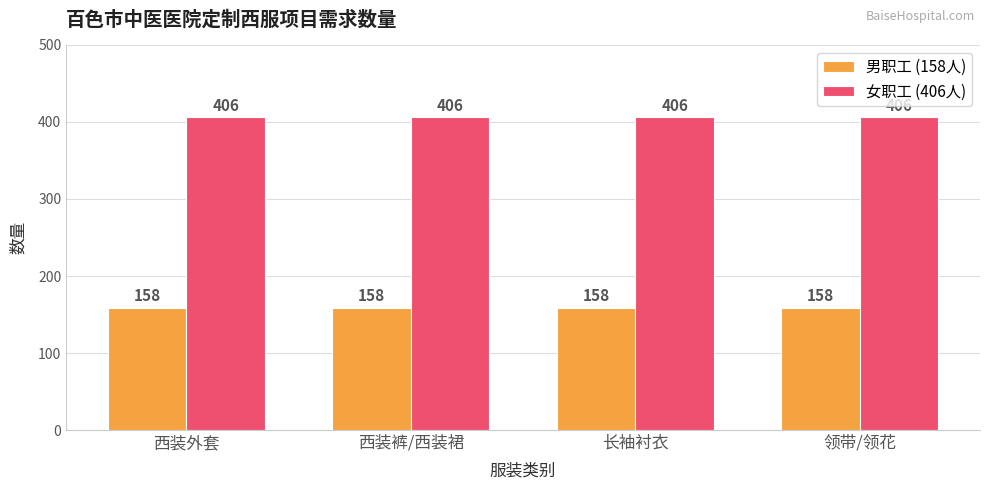

What is the label of the 3rd bar from the right?

西装裤/西装裙